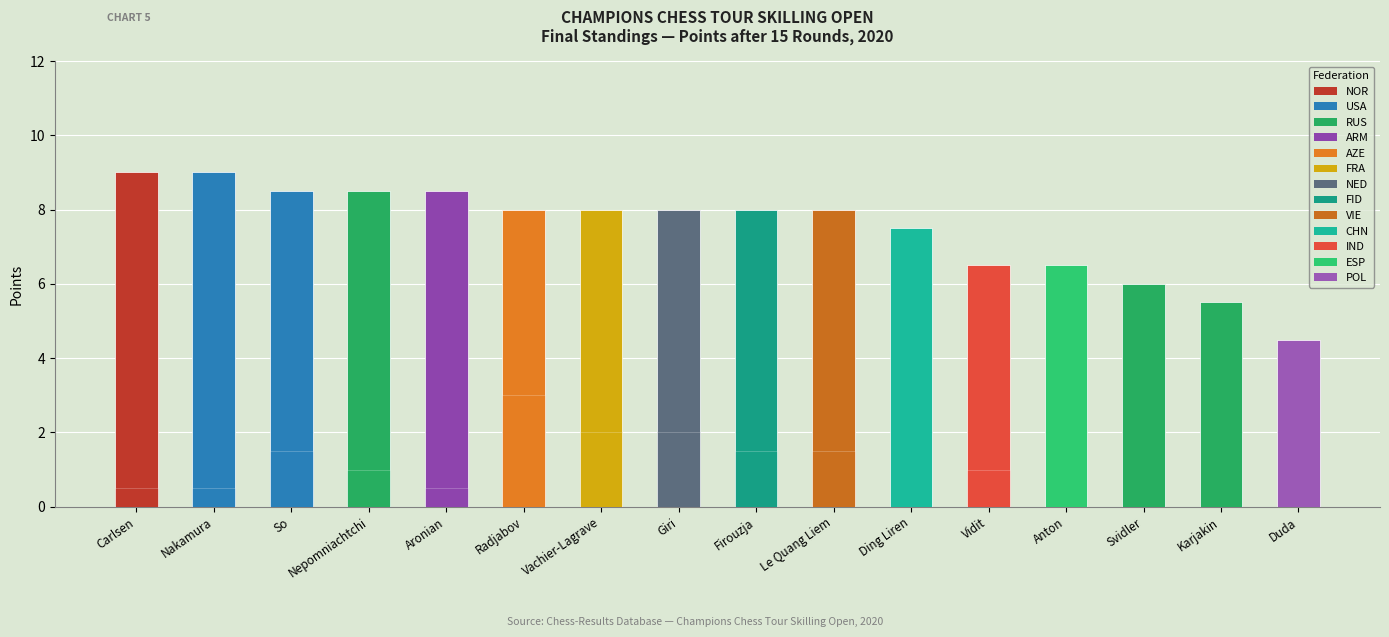

What is the difference between the maximum and second lowest values in the Tiebreak1 (SB) series?

3.0